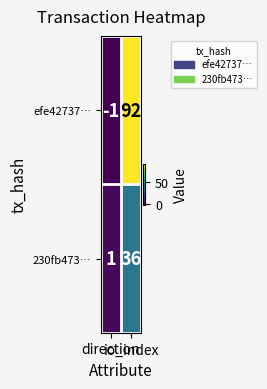

Which series has the largest total across all categories?

efe42737…